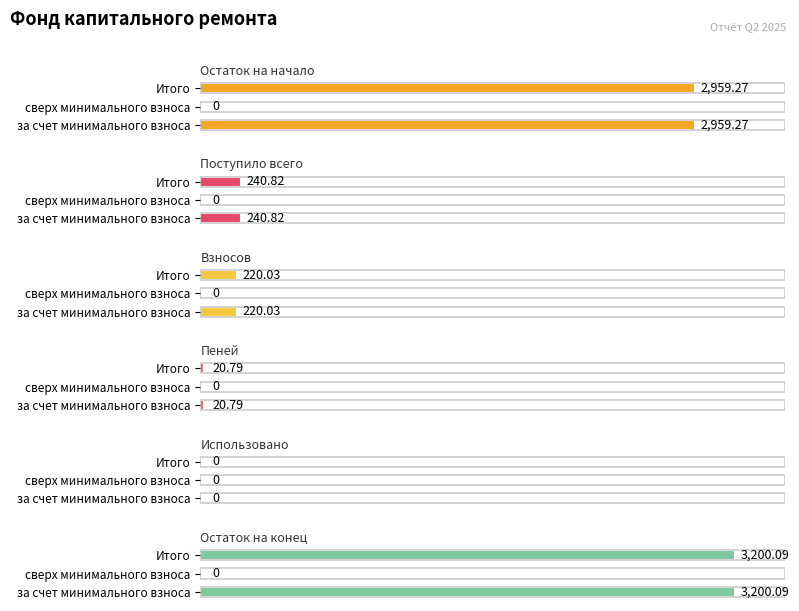

How many groups of bars are there?

3